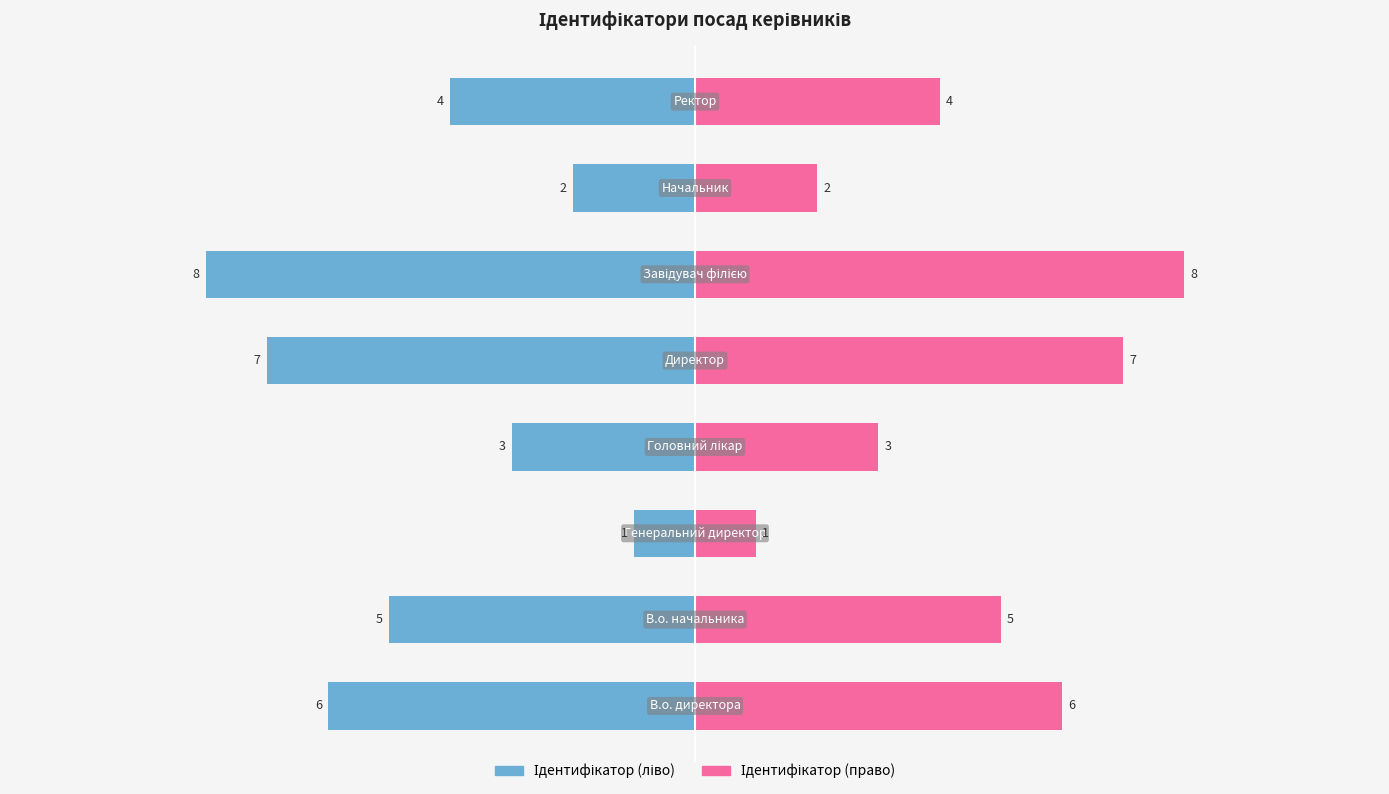

What are all the series names shown in the legend?

Ідентифікатор (ліво), Ідентифікатор (право)